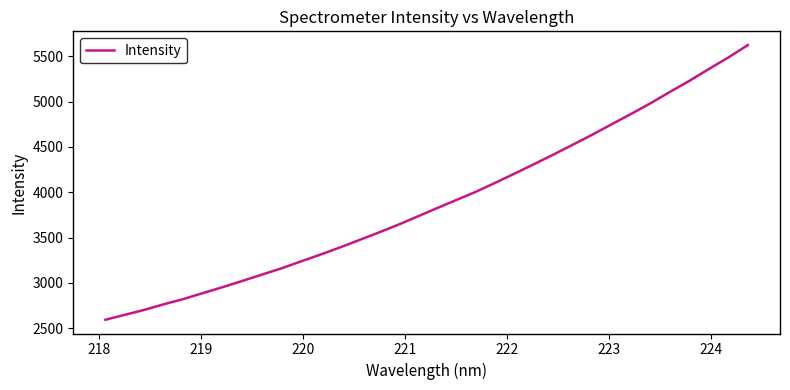

What is the difference between the maximum and minimum values?

3031.1